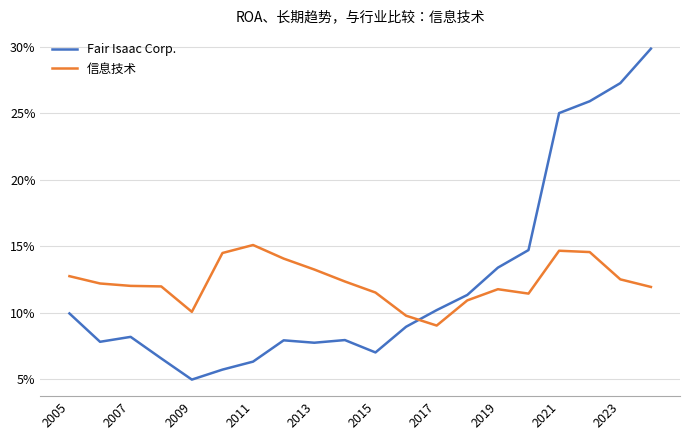

Does the chart display data point markers on the line(s)?

No